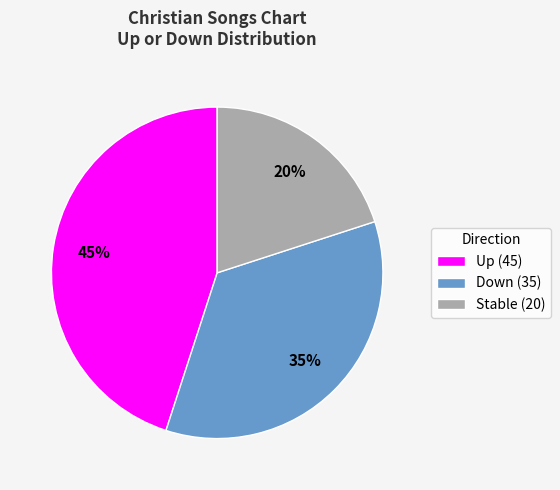

Does Stable (20) account for over 50% of the chart?

No